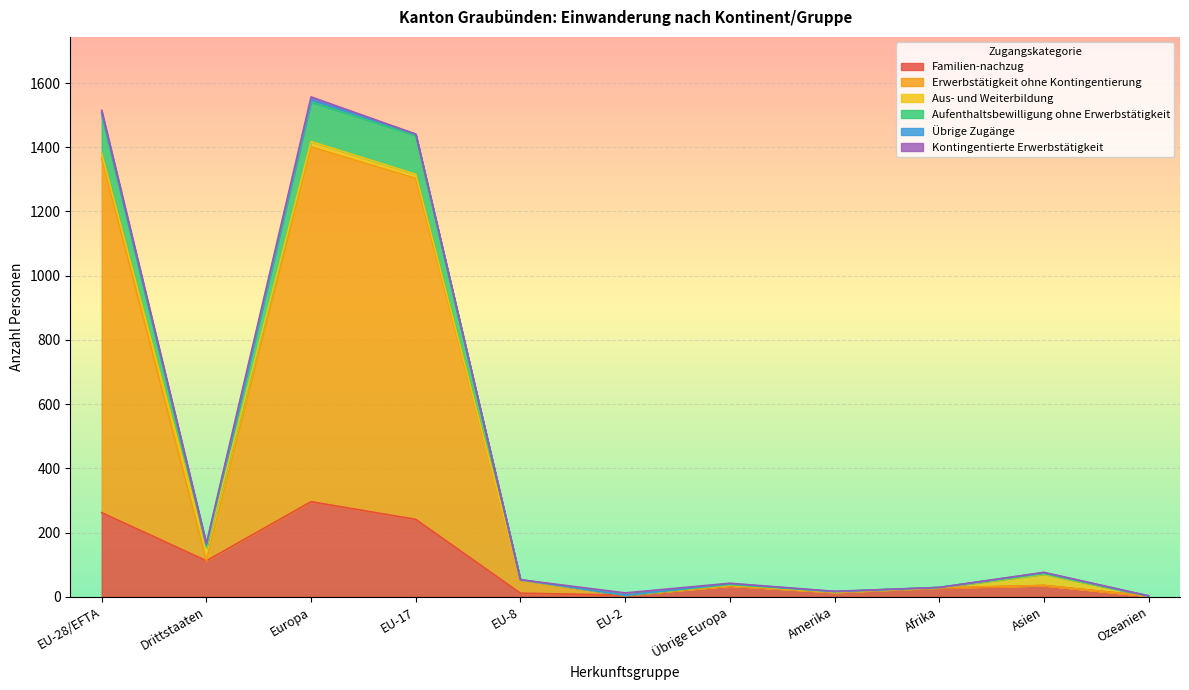

Is the value of Aufenthaltsbewilligung ohne Erwerbstätigkeit at Europa greater than the value of Erwerbstätigkeit ohne Kontingentierung at EU-8?

Yes